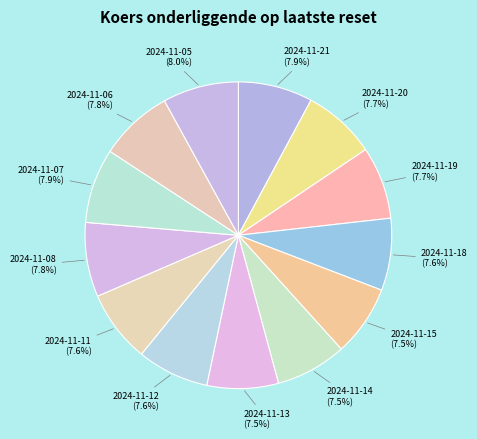

What is the ratio of the value at 2024-11-07 to the value at 2024-11-05?

1.0